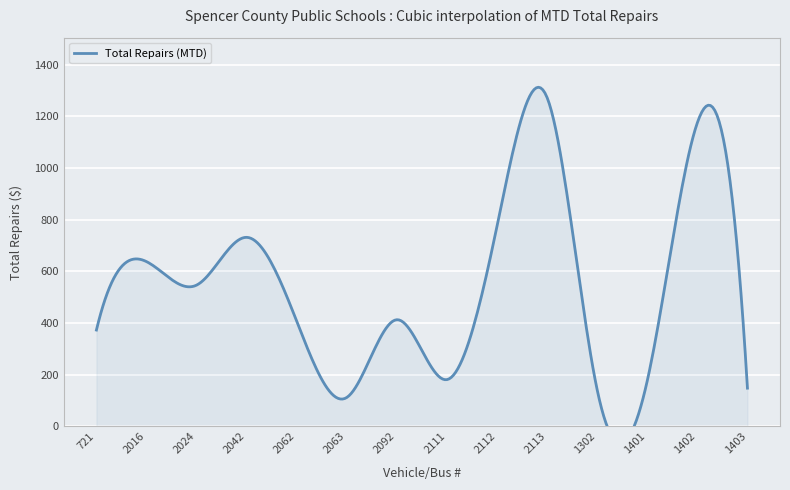

What is the difference between the values at 2092 and 2063?

301